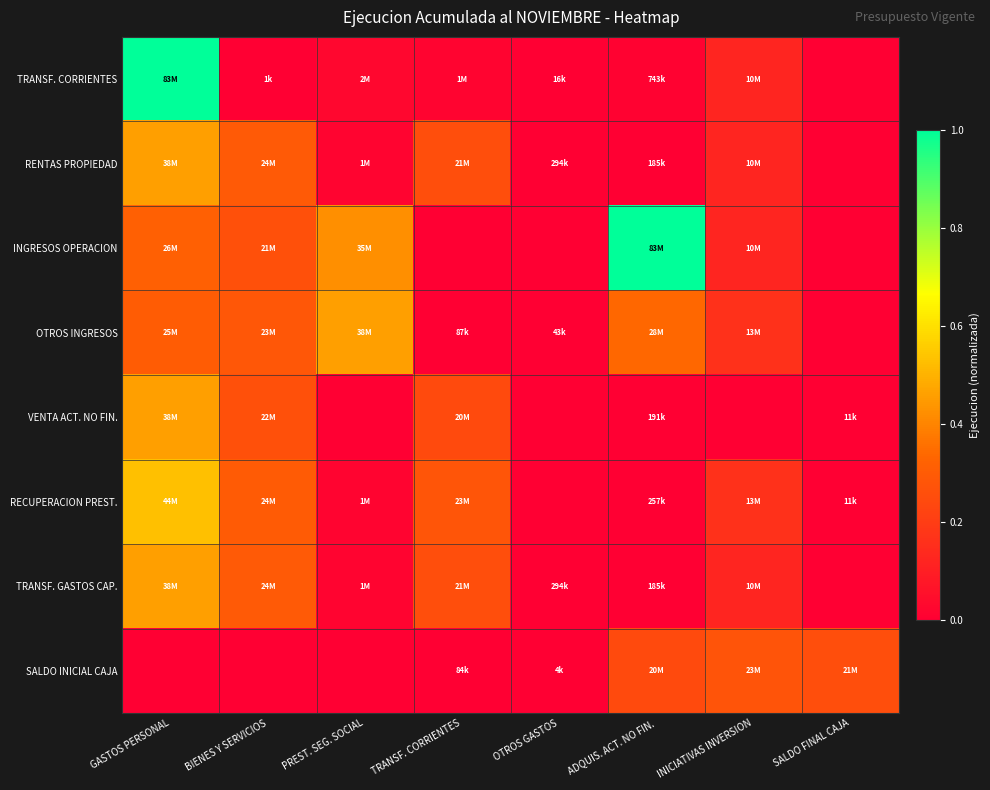

What is the total value across all series at GASTOS PERSONAL?

3.5